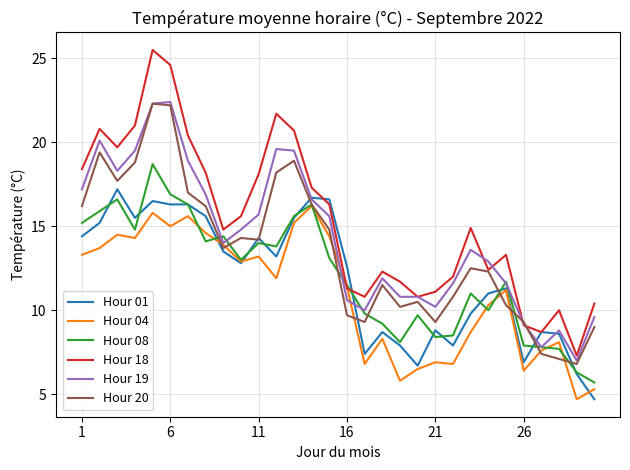

Which series has the largest total across all categories?

Hour 18